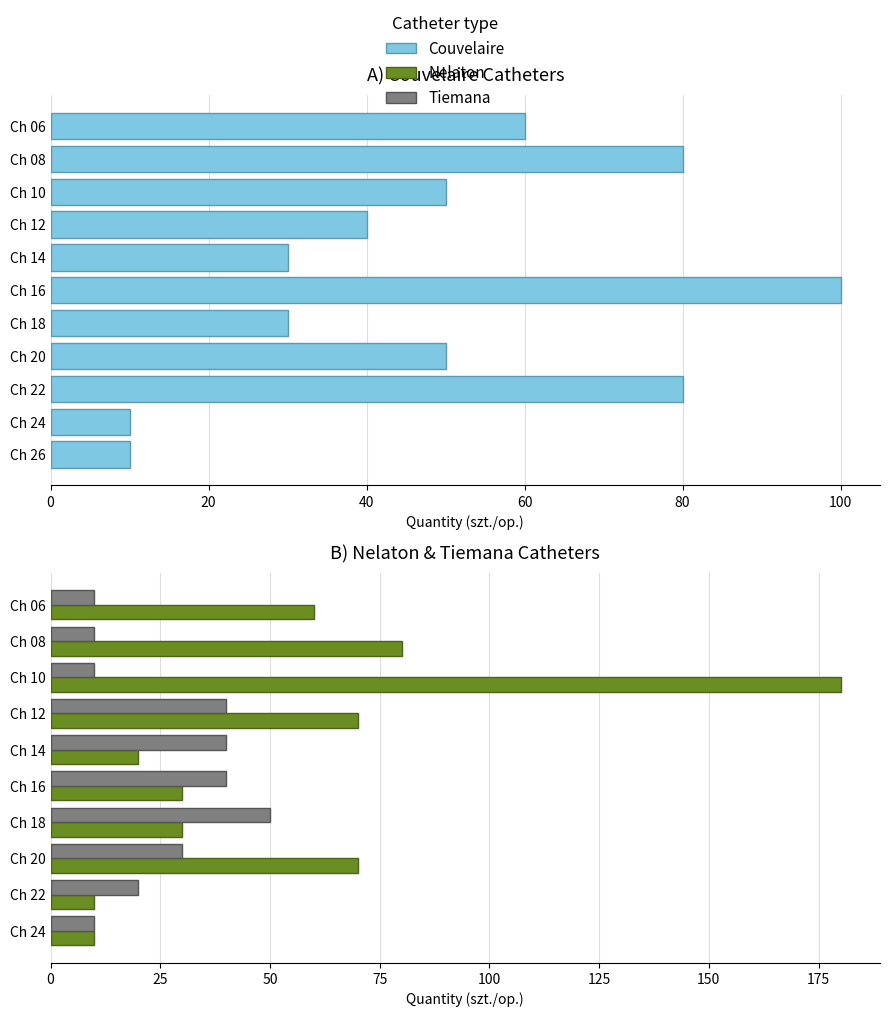

The value of Nelaton at Ch 12 is 106. True or false?

False